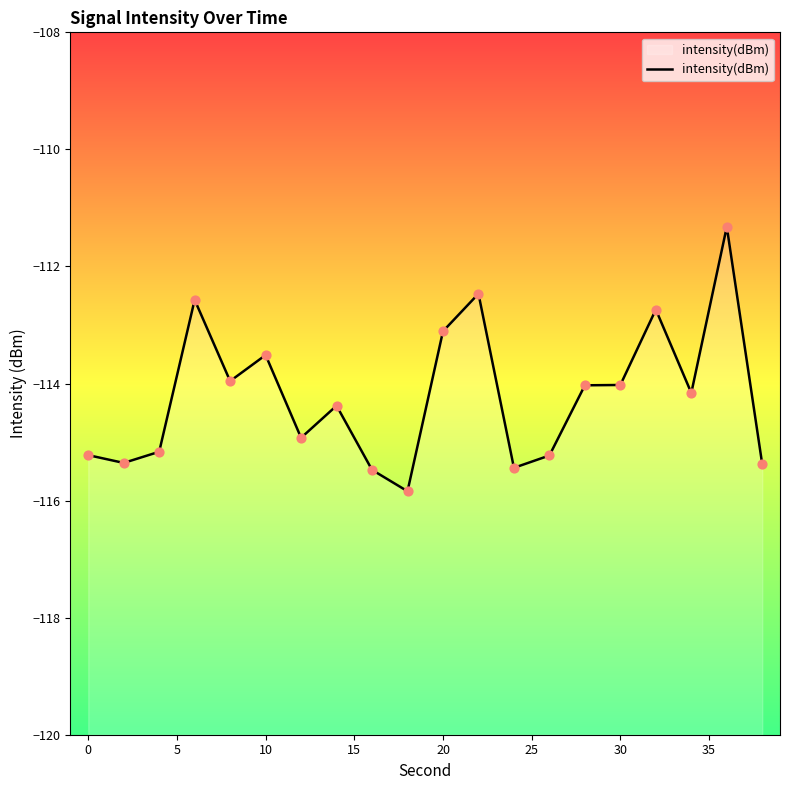

Between 15 and 25, which is larger?

15